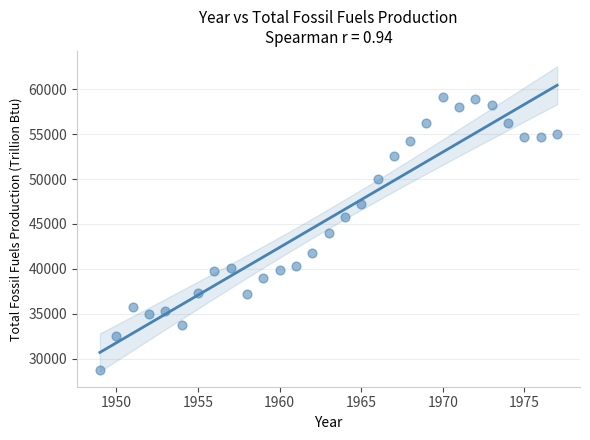

What is the range of Y values (max minus min)?

30411.7